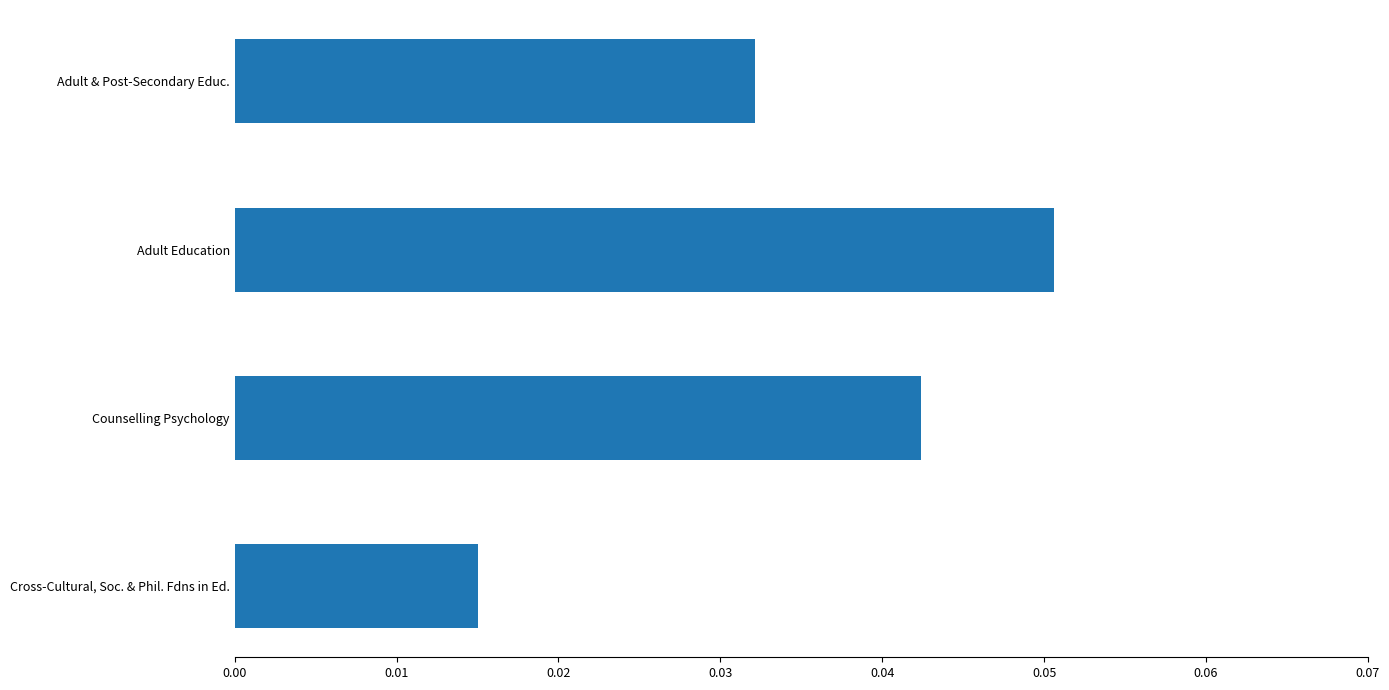

Are the bars grouped side by side (vs. stacked)?

No